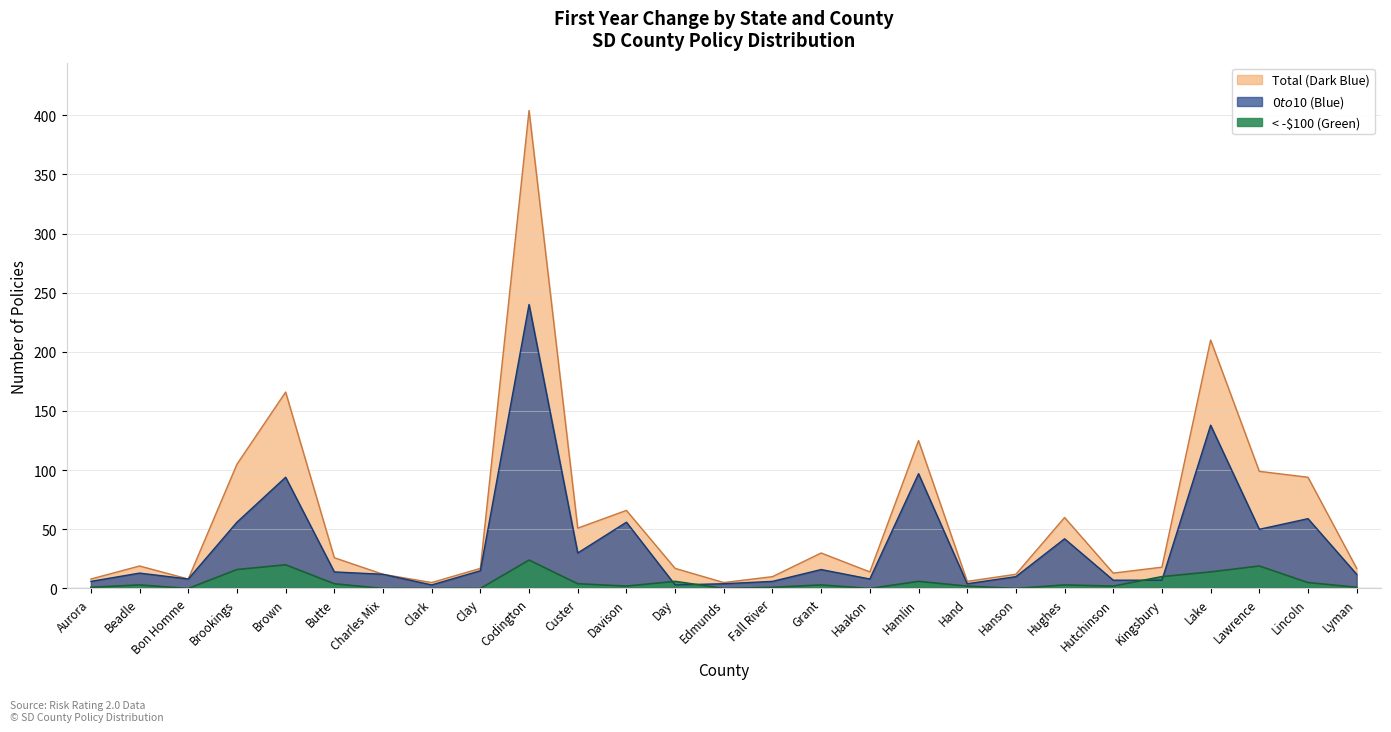

List the series in order of their overall mean, lowest first.

< -$100 (Green), $0 to $10 (Blue), Total (Dark Blue)